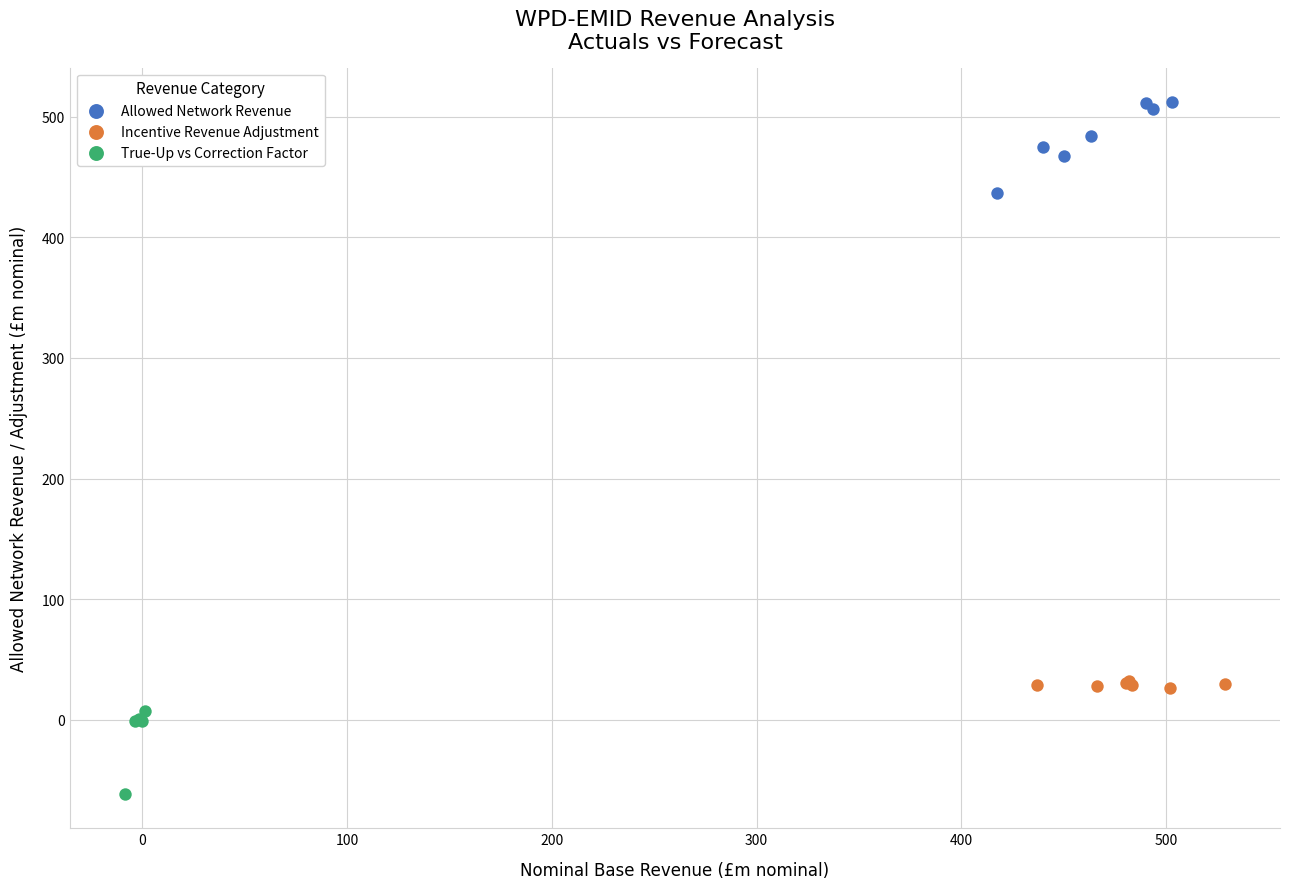

What are all the series names shown in the legend?

Allowed Network Revenue, Incentive Revenue Adjustment, True-Up vs Correction Factor